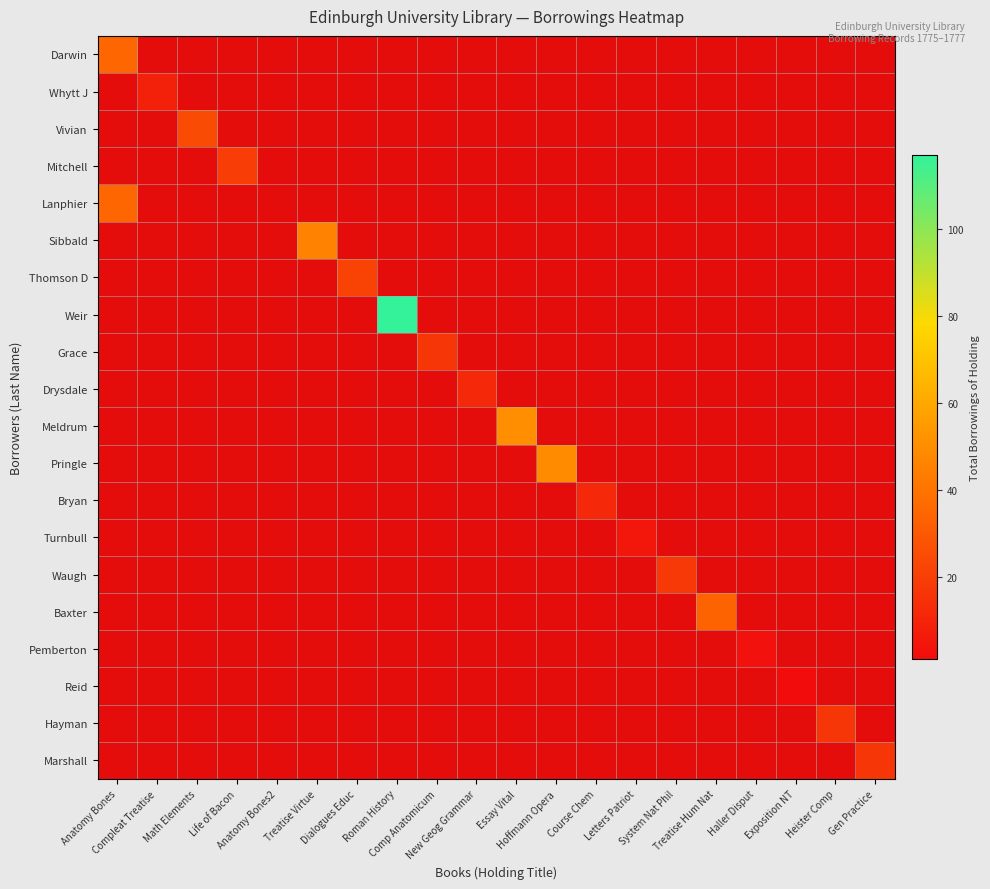

Between Treatise Hum Nat and Essay Vital, which is larger?

Essay Vital